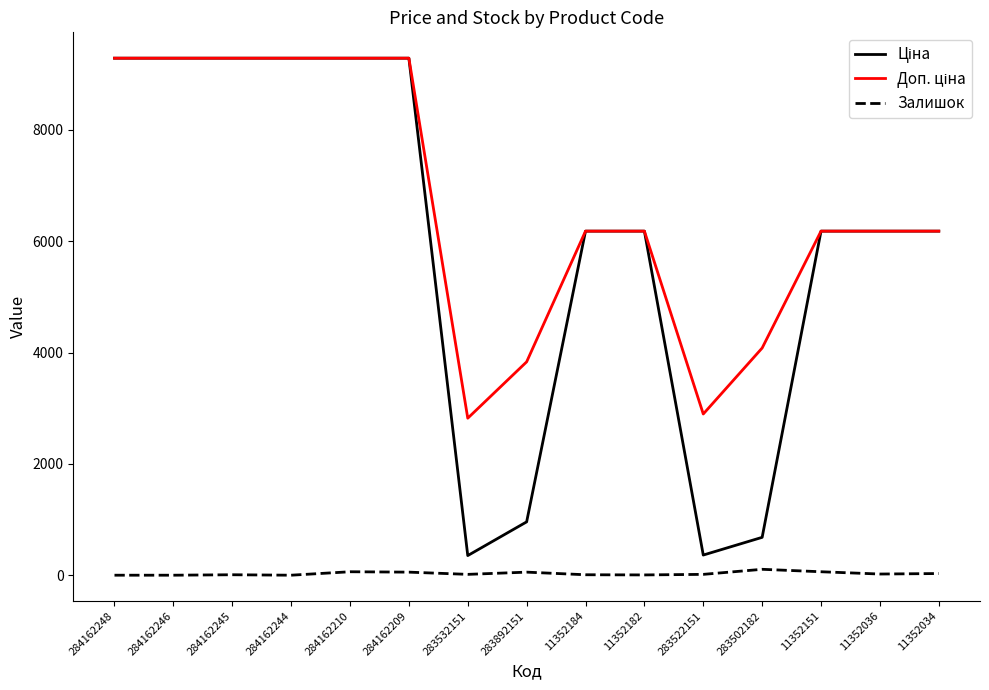

How many categories are shown in the chart?

15